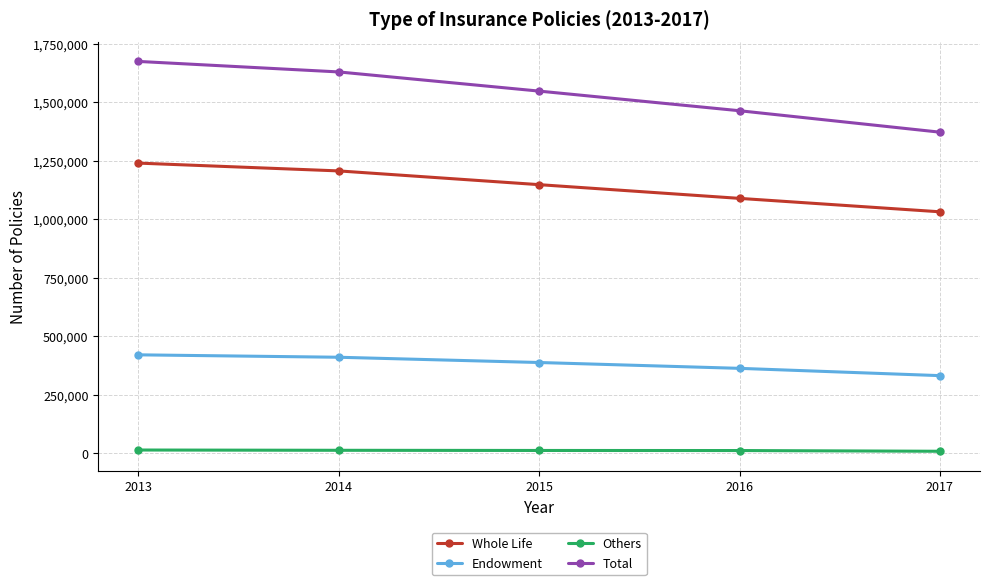

Is it true that Total equals 1629055 at 2014?

True